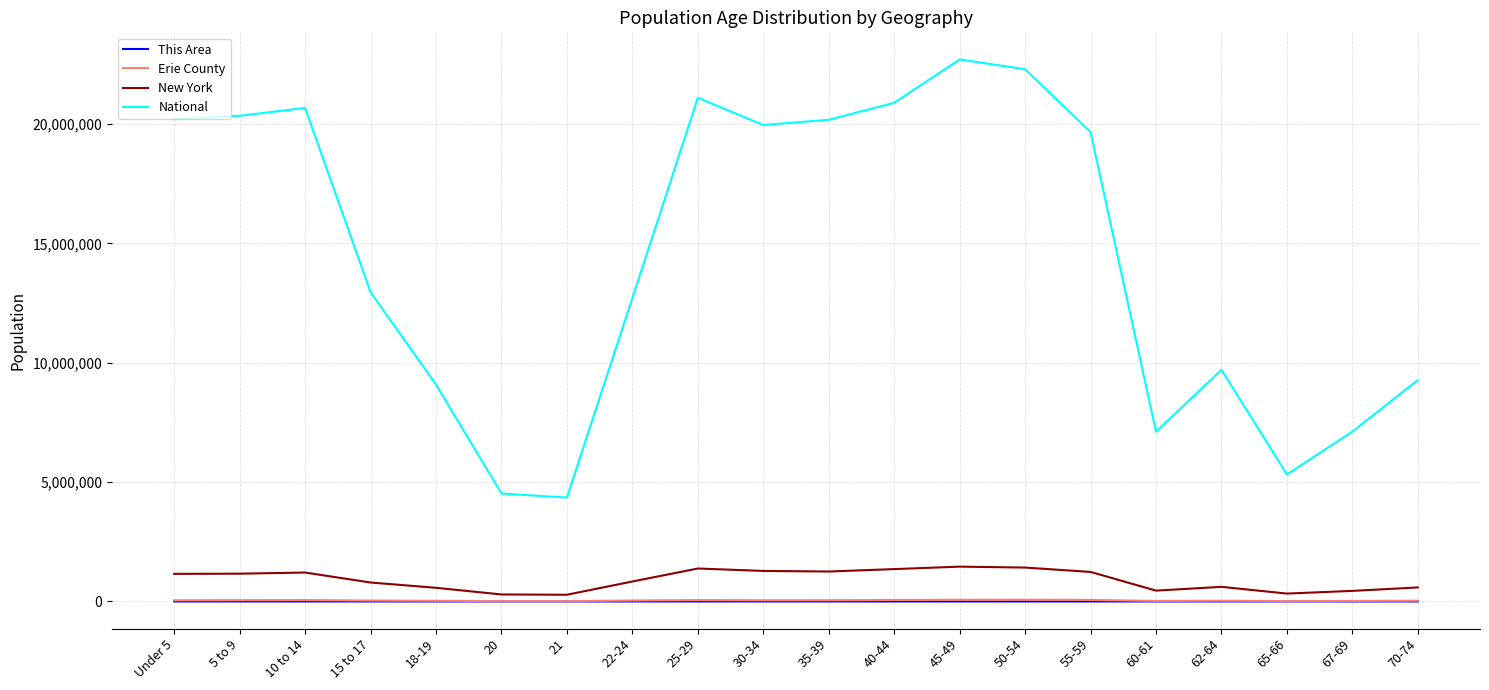

What is the average value of the National series?

14509549